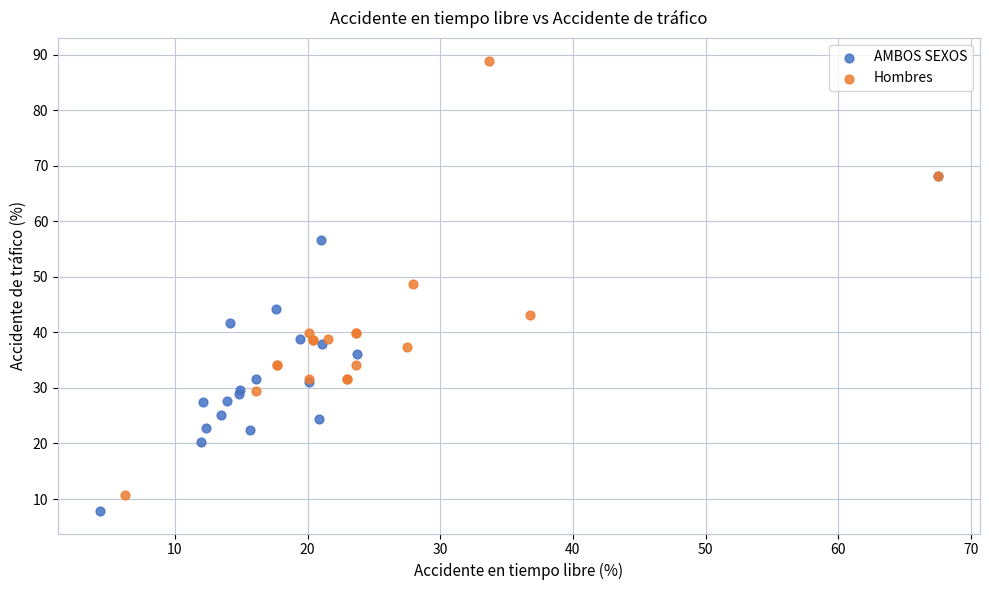

Which series has the widest spread of Y values?

Hombres